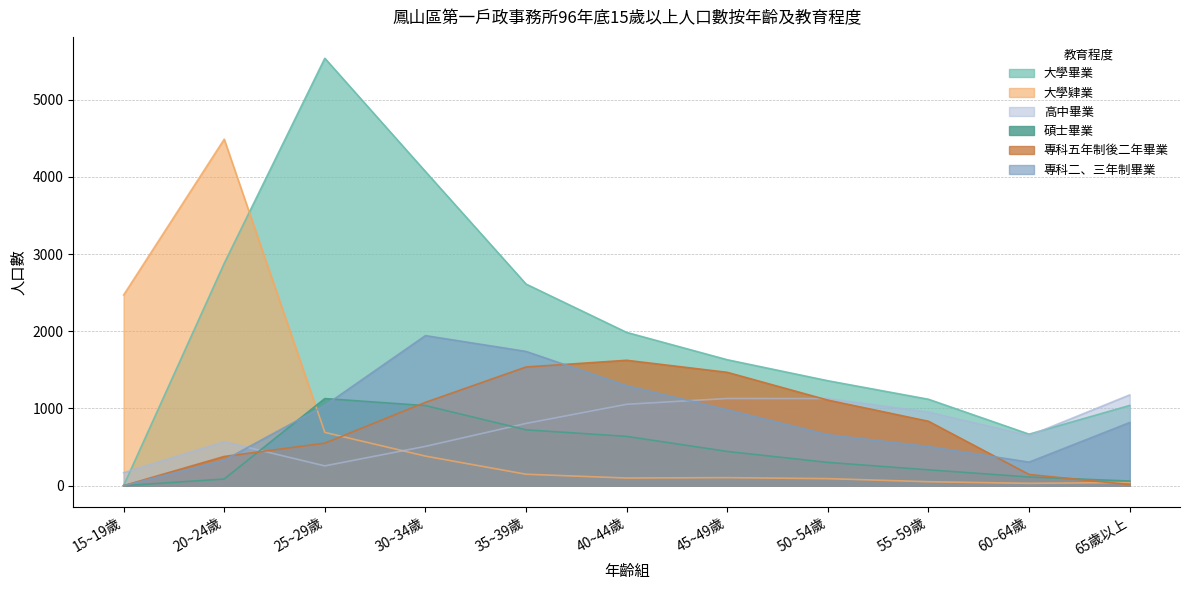

Read the 專科五年制後二年畢業 value at 25~29歲, to the nearest 10.

550